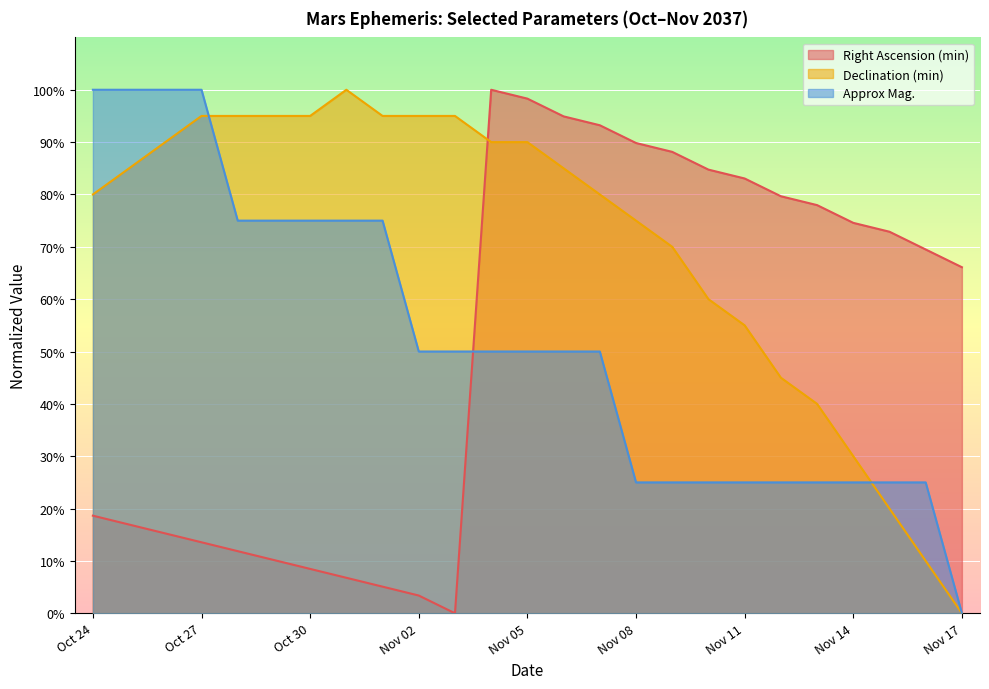

Rank the categories by Declination (min) value from highest to lowest.

Oct 31, Oct 27, Oct 28, Oct 29, Oct 30, Nov 01, Nov 02, Nov 03, Oct 26, Nov 04, Nov 05, Oct 25, Nov 06, Oct 24, Nov 07, Nov 08, Nov 09, Nov 10, Nov 11, Nov 12, Nov 13, Nov 14, Nov 15, Nov 16, Nov 17